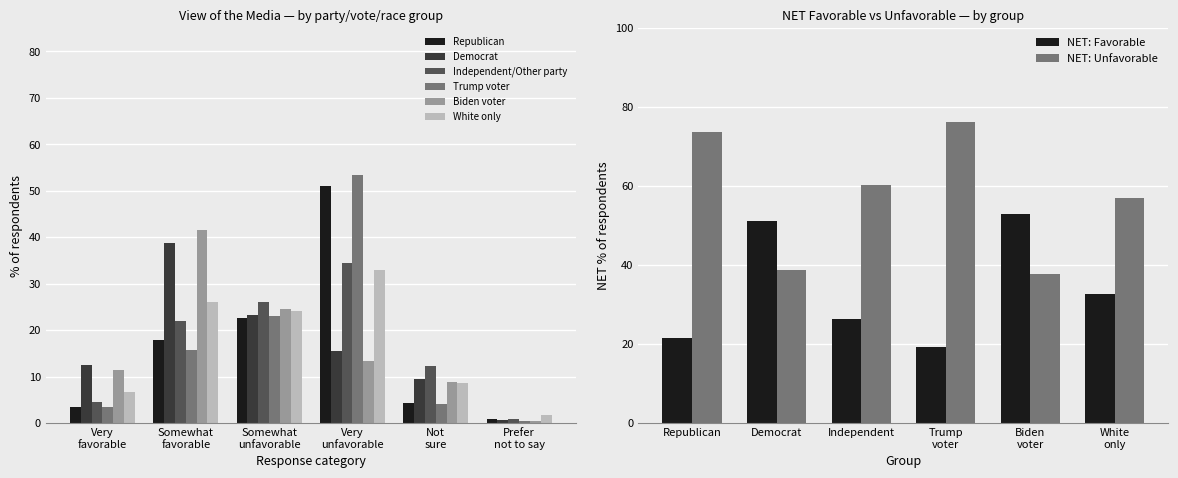

List the labels in order of Biden voter value, smallest first.

Prefer not to say, Not sure, Very favorable, Very unfavorable, Somewhat unfavorable, NET: Unfavorable, Somewhat favorable, NET: Favorable